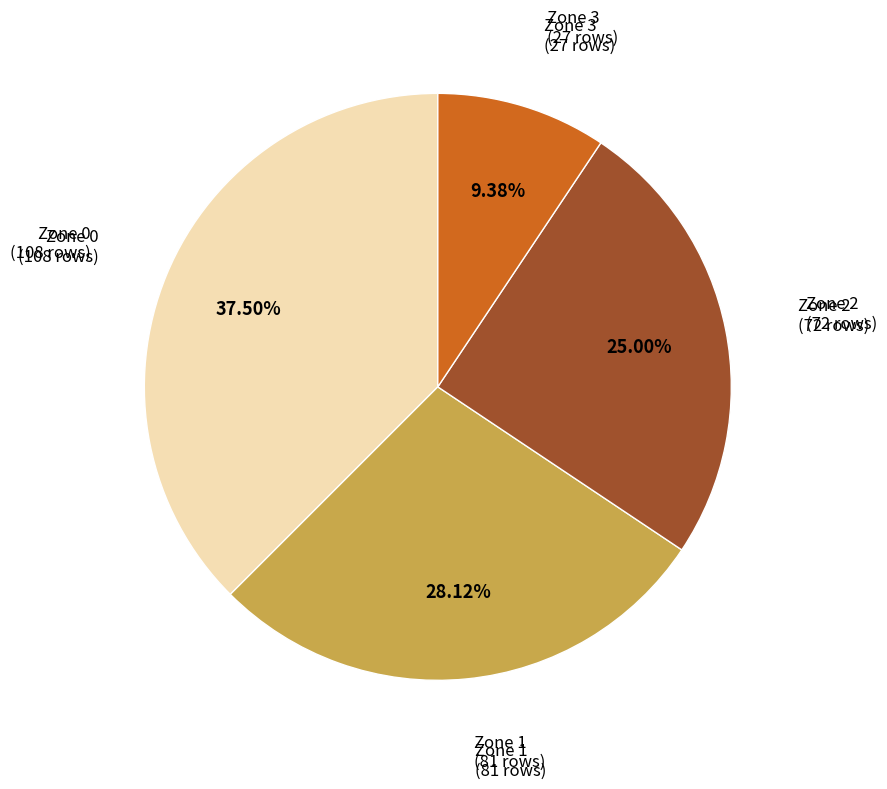

Is there a majority slice in this chart?

No